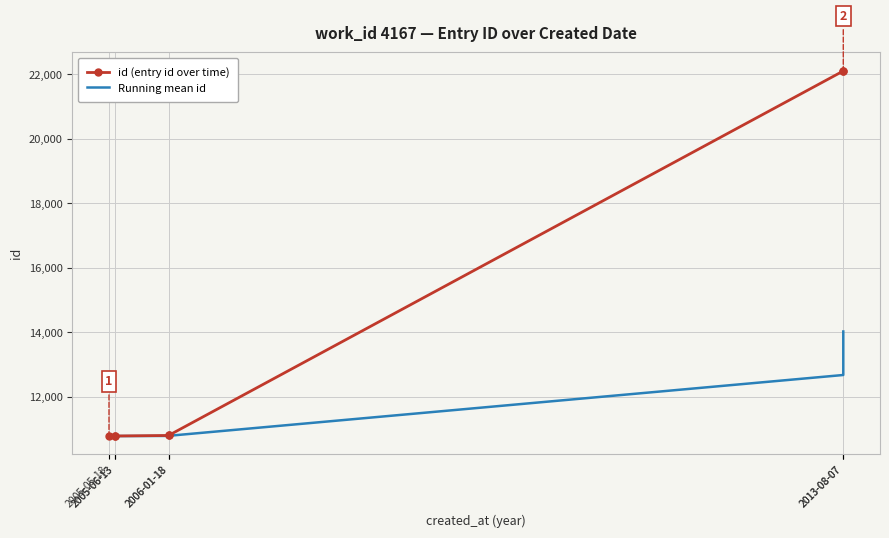

Reading left to right, list all the values displayed in this chart.

id (entry id over time): 2005-05-18=10786.0	2005-06-13=10791.0	2005-06-13=10792.0	2006-01-18=10808.0	2006-01-18=10813.0	2013-08-07=22099.0	2013-08-07=22114.0
Running mean id: 2005-05-18=10786.0	2005-06-13=10788.5	2005-06-13=10789.7	2006-01-18=10794.2	2006-01-18=10798.0	2013-08-07=12681.5	2013-08-07=14029.0